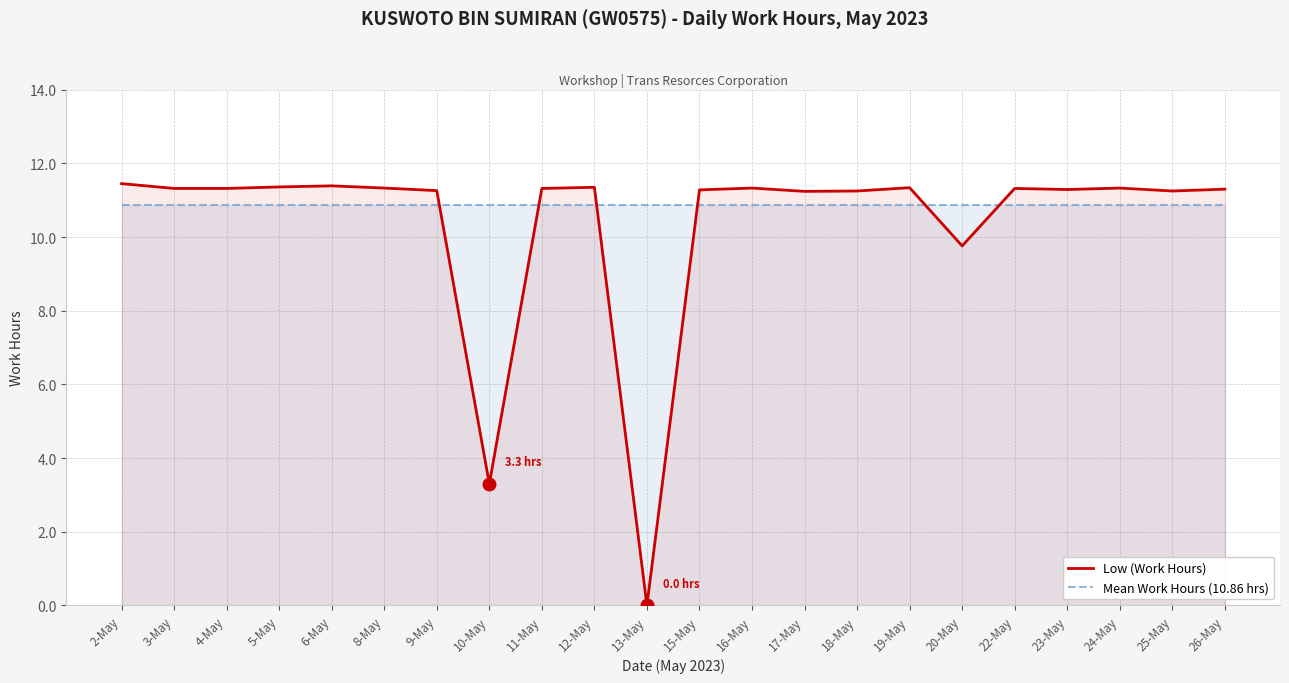

How many lines are shown in the chart?

2